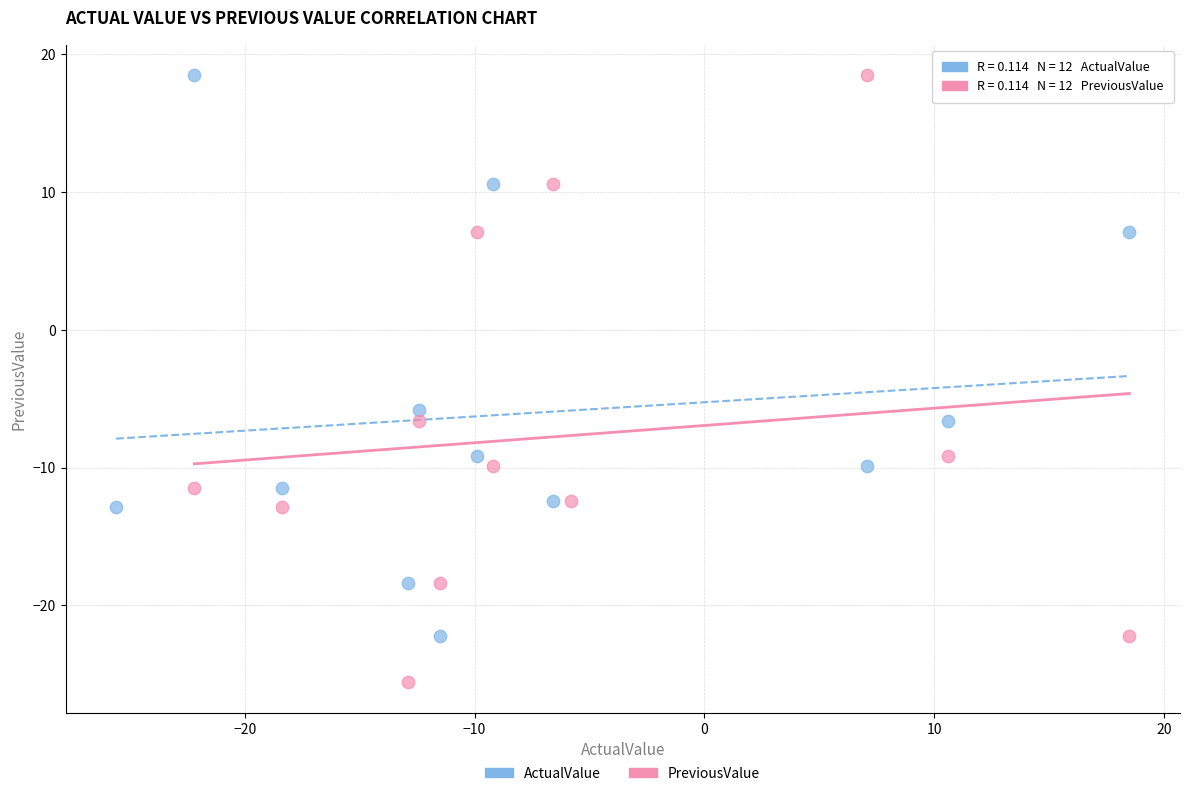

Which series contains the lowest Y value?

PreviousValue